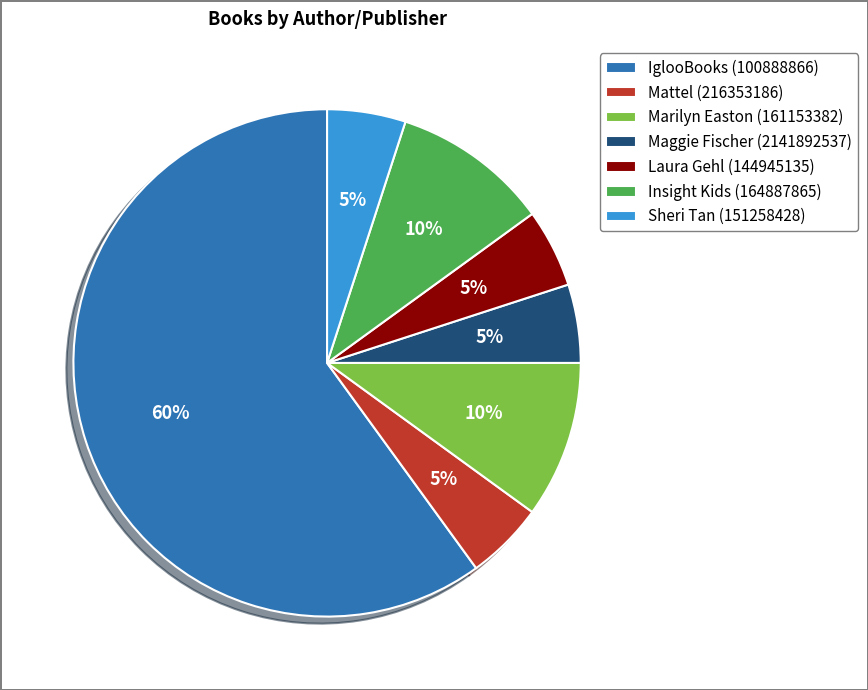

To the nearest percent, what is the combined percentage of Maggie Fischer (2141892537) and Laura Gehl (144945135)?

10%